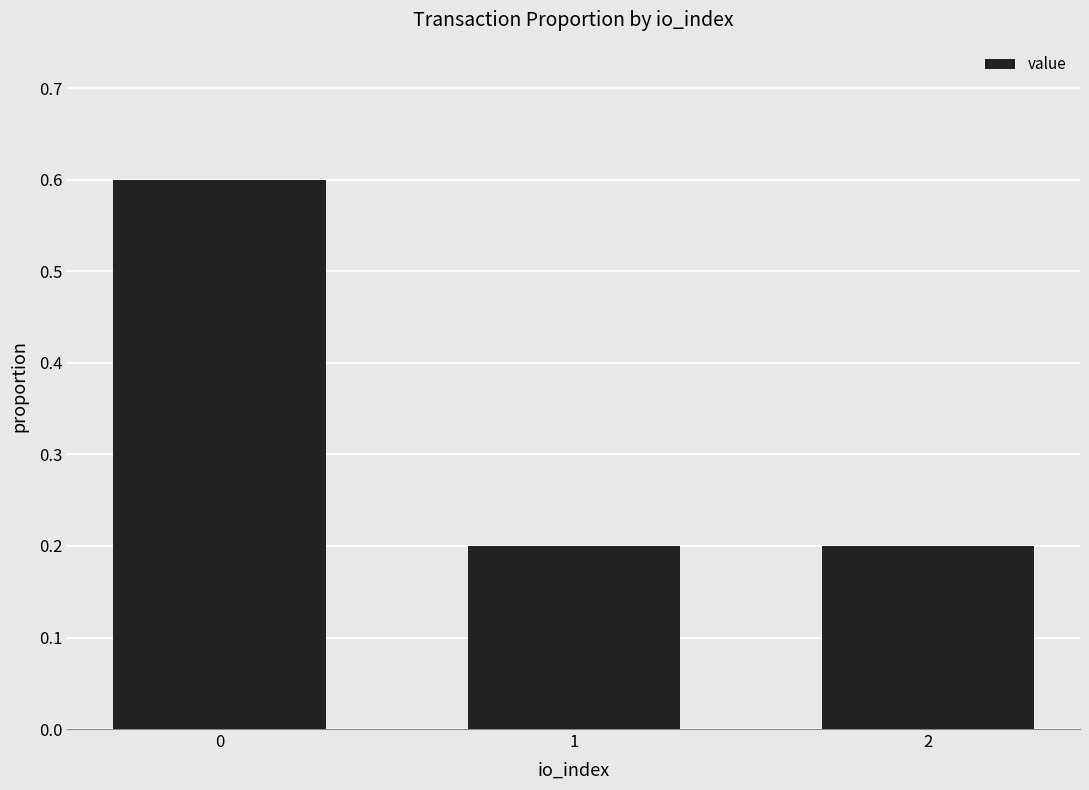

What value does the data have at 1?

0.2